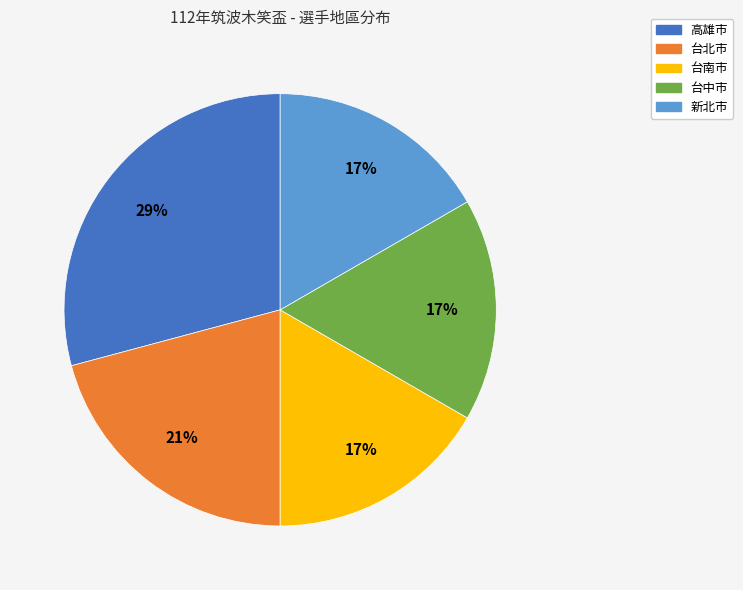

Which category has the biggest portion of the pie?

高雄市